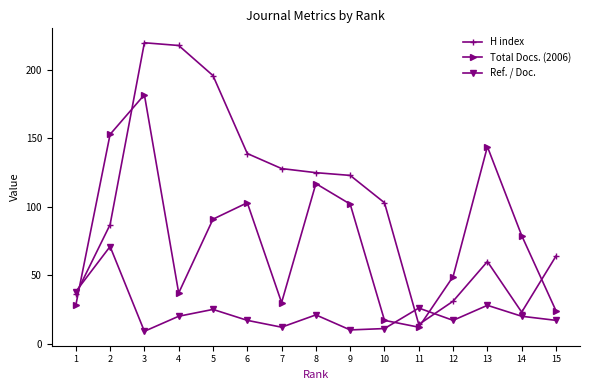

At 5, list the series in order from largest to smallest.

H index, Total Docs. (2006), Ref. / Doc.